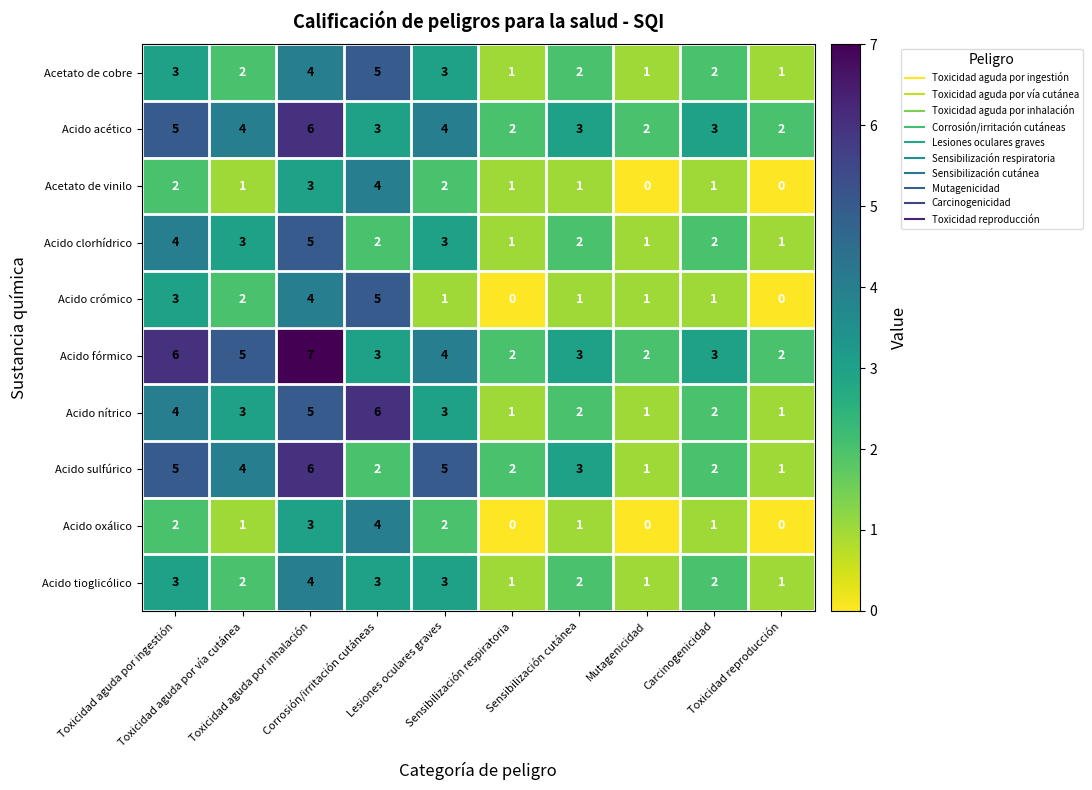

What is the maximum value for Acetato de vinilo?

4